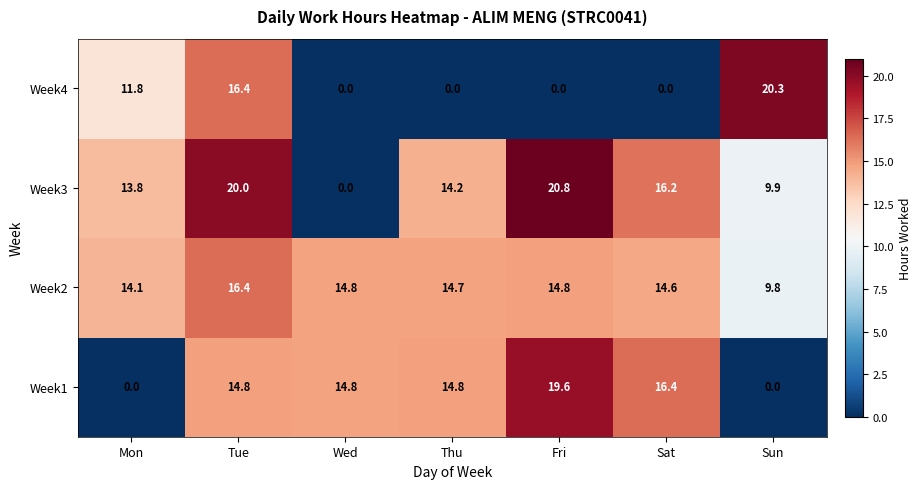

What is the highest value of the Week3 series?

20.8